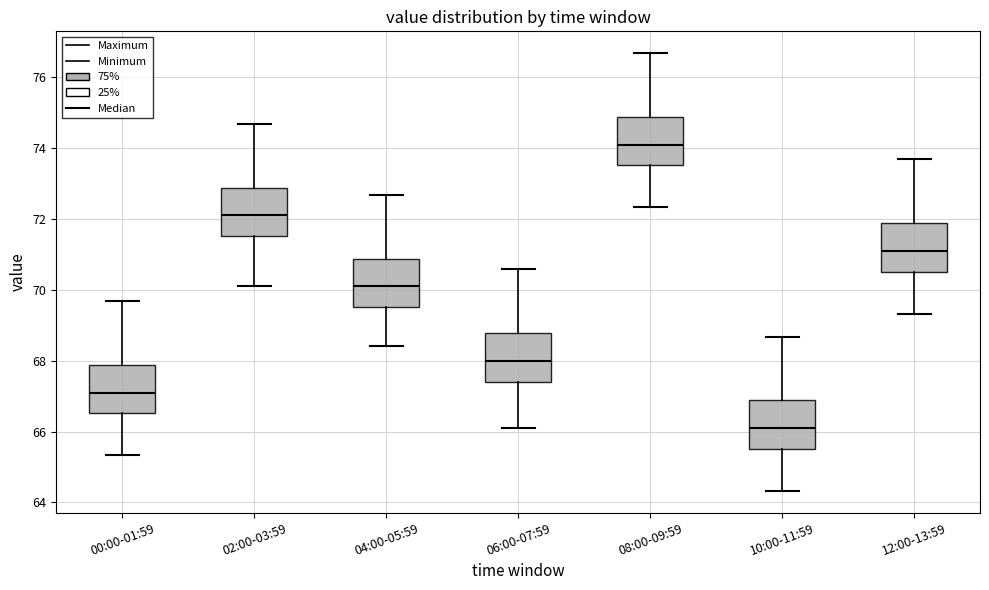

Where does the median line of the box for 04:00-05:59 sit on the y-axis? The values are not printed on the chart, so give them approximately, as read against the axis.

70.2